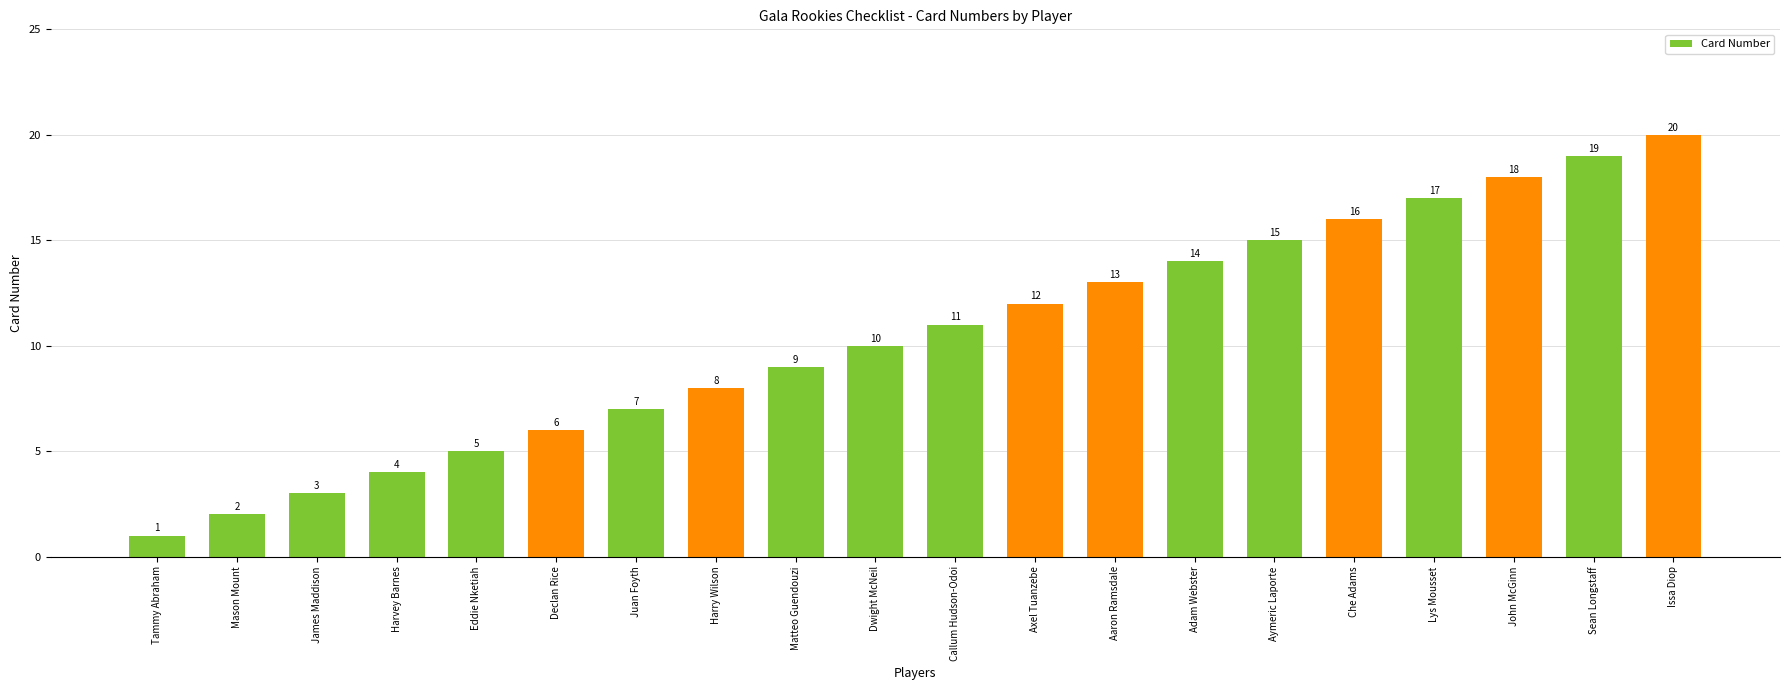

Are the bars grouped side by side (vs. stacked)?

No